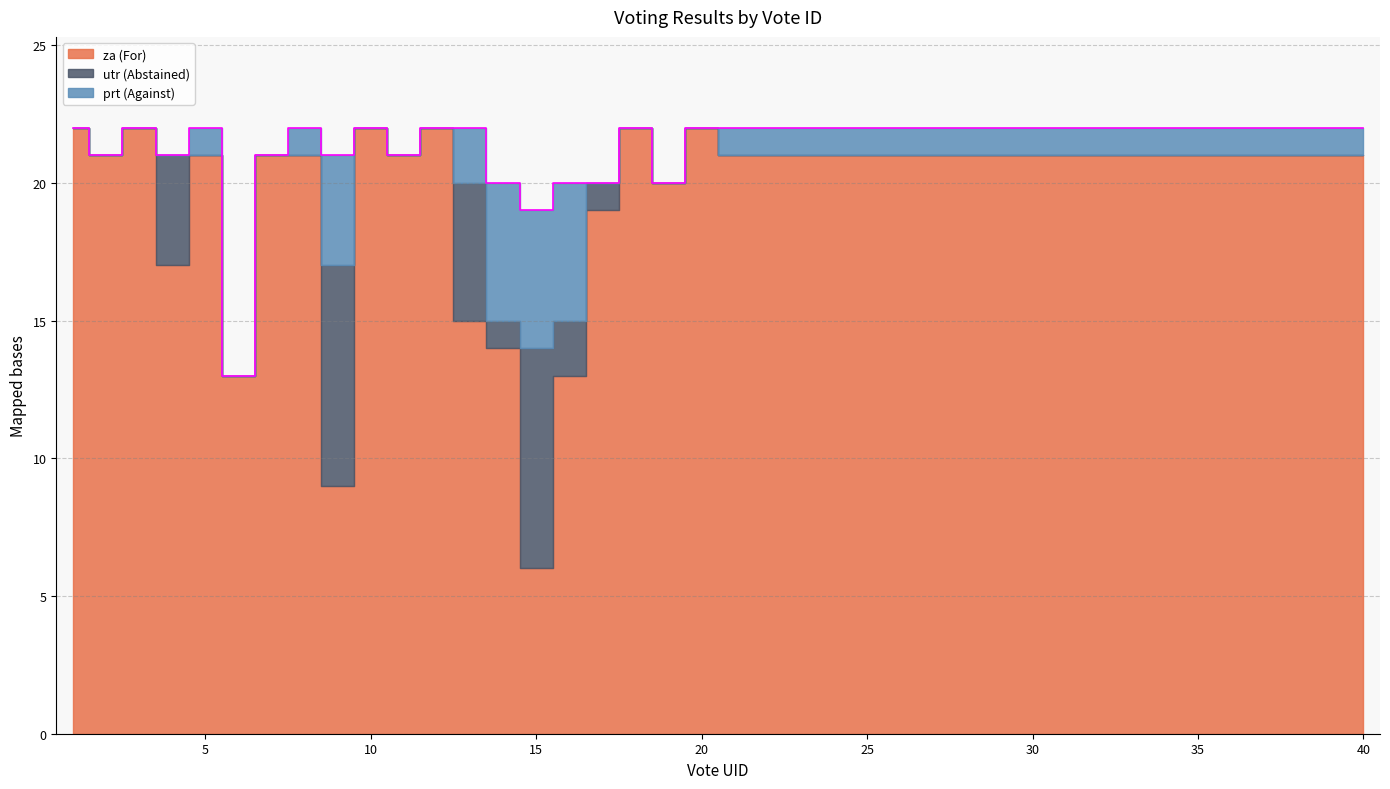

What is the difference between the second highest and second lowest values?

3